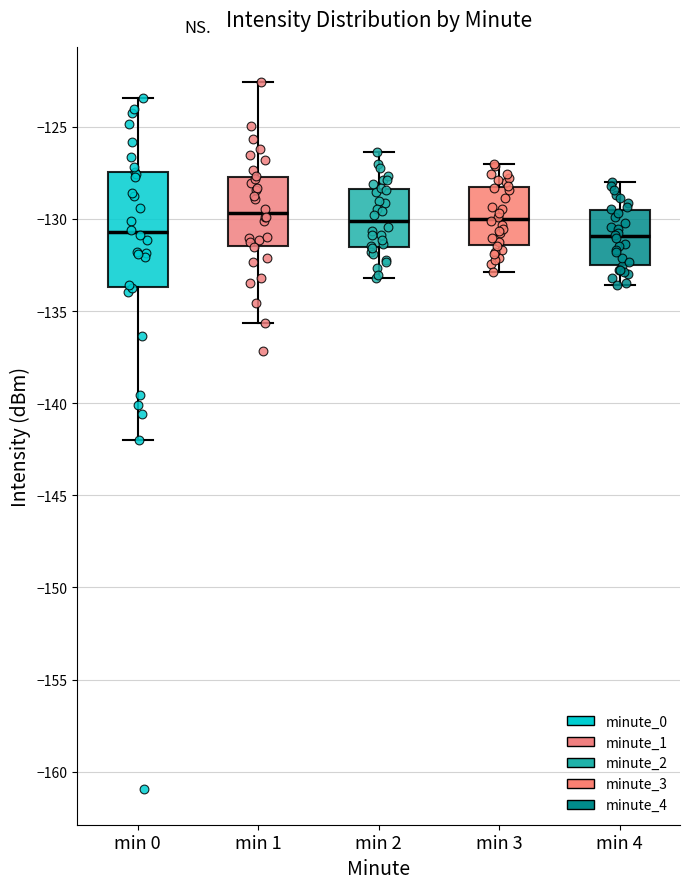

Comparing the boxes themselves (not the whiskers), which one is the tallest?

min 0